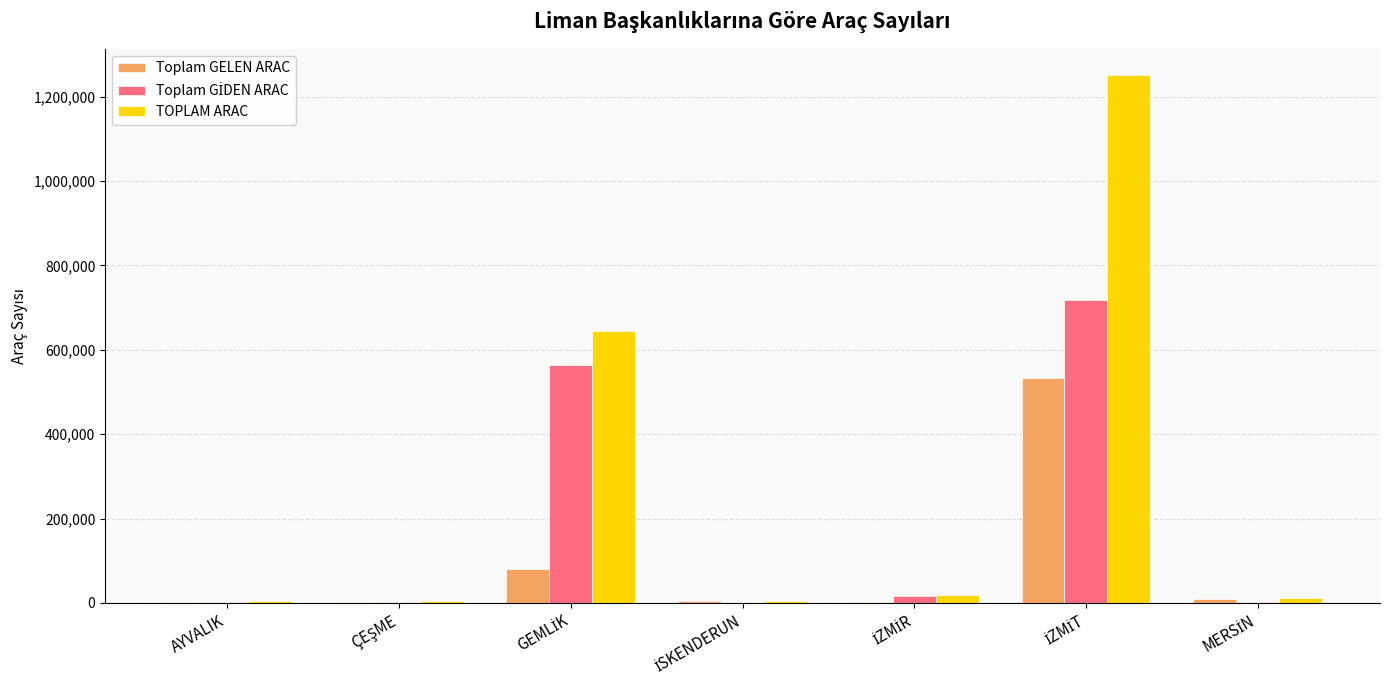

What is the sum of all Toplam GELEN ARAC values?

635931.0